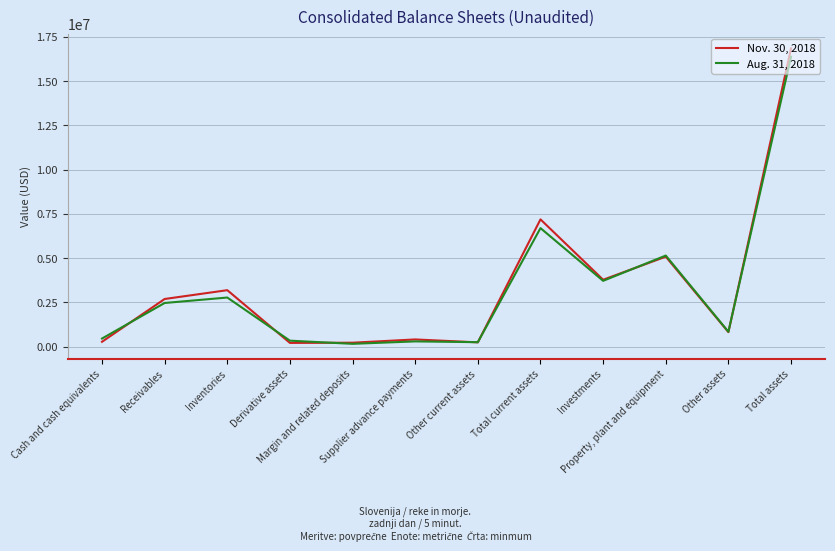

List the series in order of their overall mean, highest first.

Nov. 30, 2018, Aug. 31, 2018